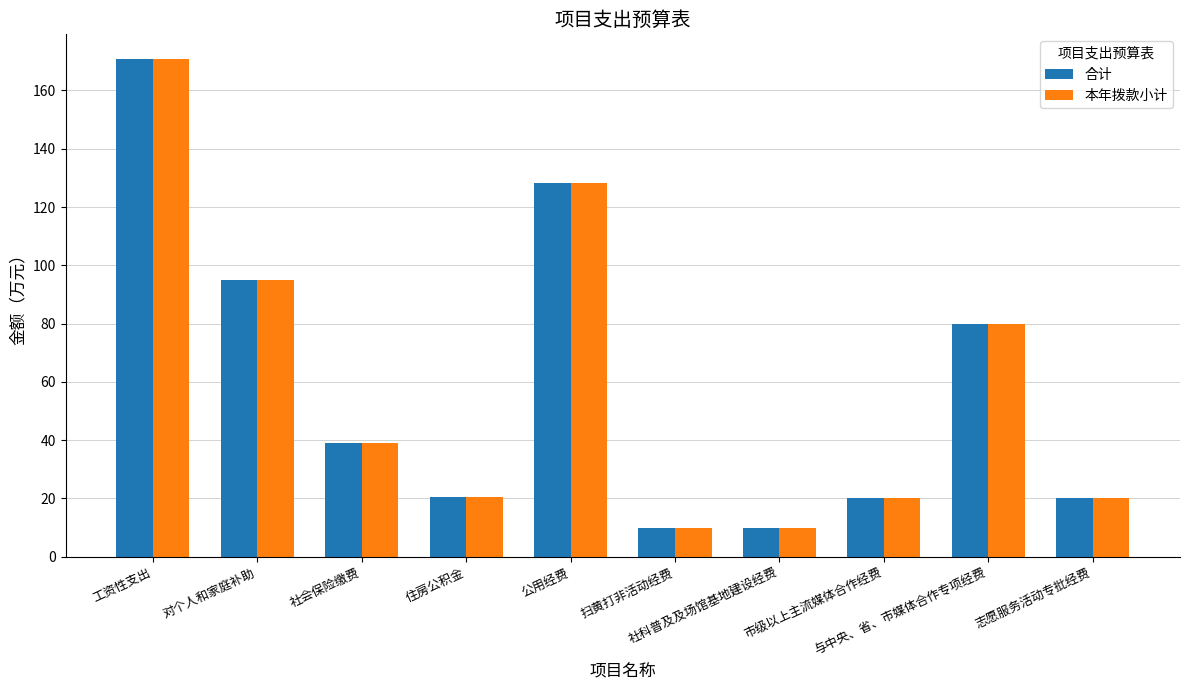

The 合计 series shows 30.0 at 市级以上主流媒体合作经费. True or false?

False